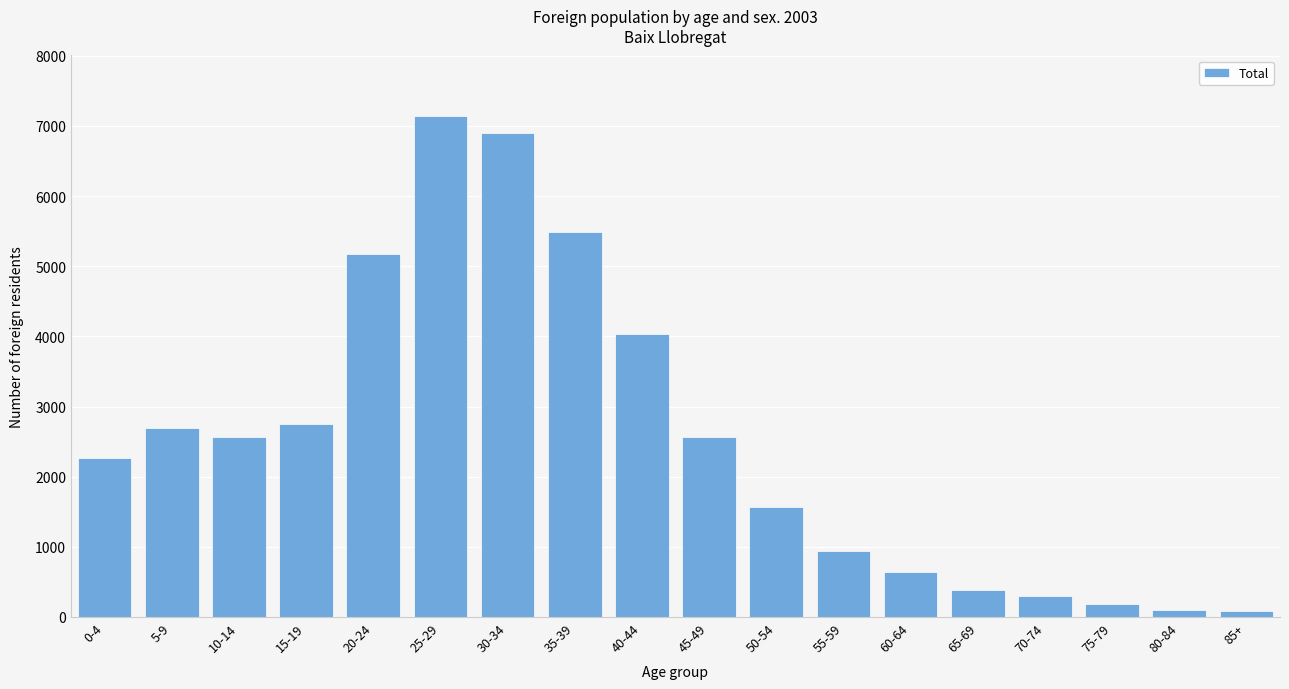

What is the greatest value displayed?

7147